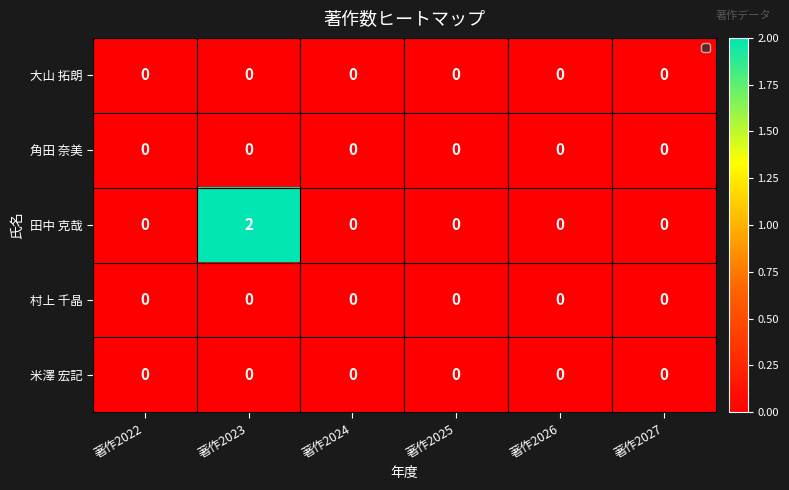

True or false: 大山 拓朗 has a value of 0 at 著作2024.

True